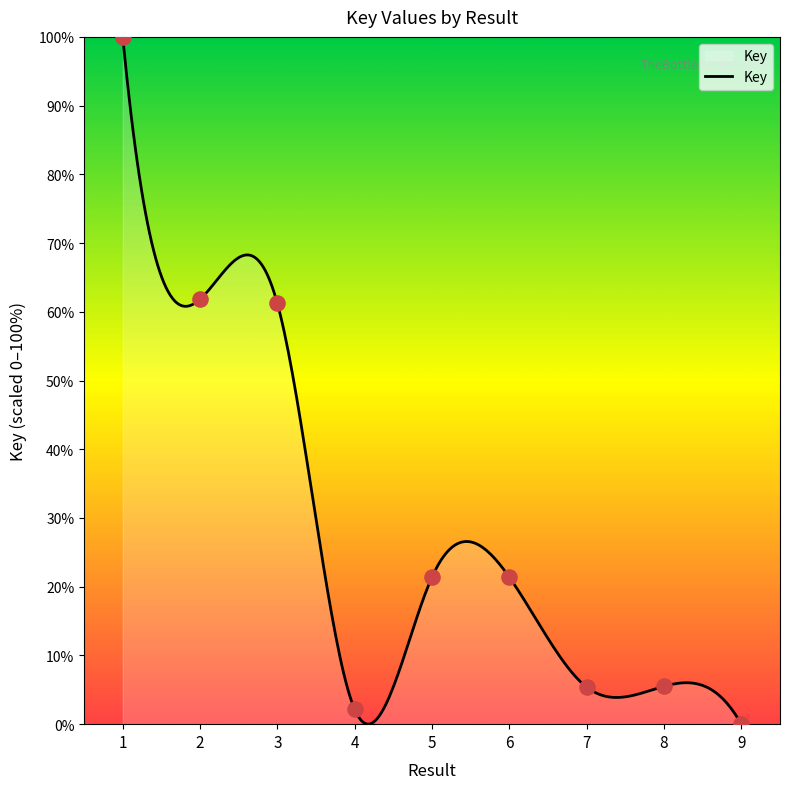

Approximately how many times larger is the value at 1 compared to 6?

4.7